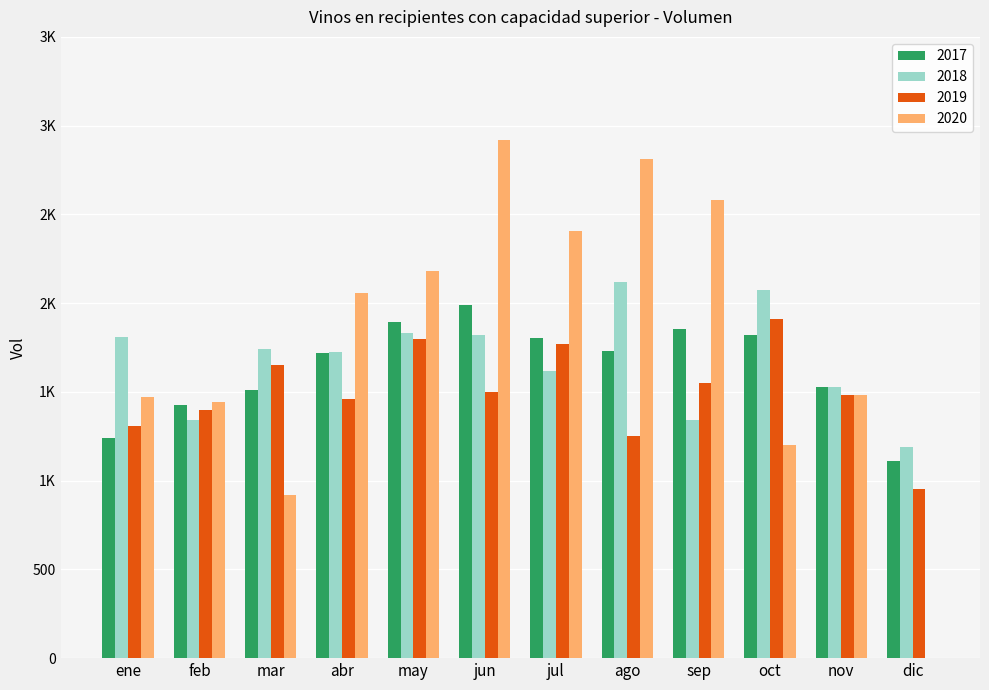

Where does the 2018 series first go above 1741?

ene